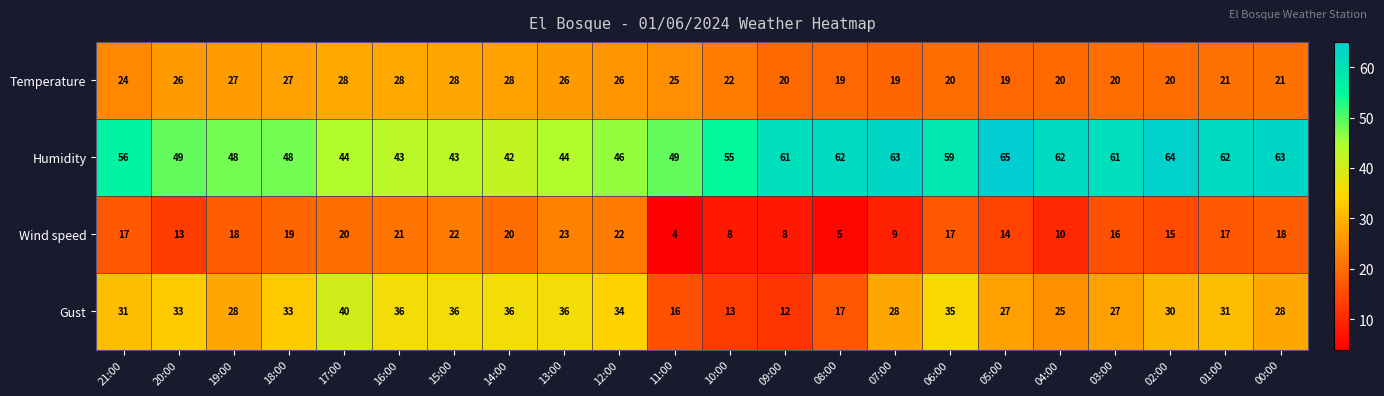

Is it true that Gust equals 28 at 00:00?

True